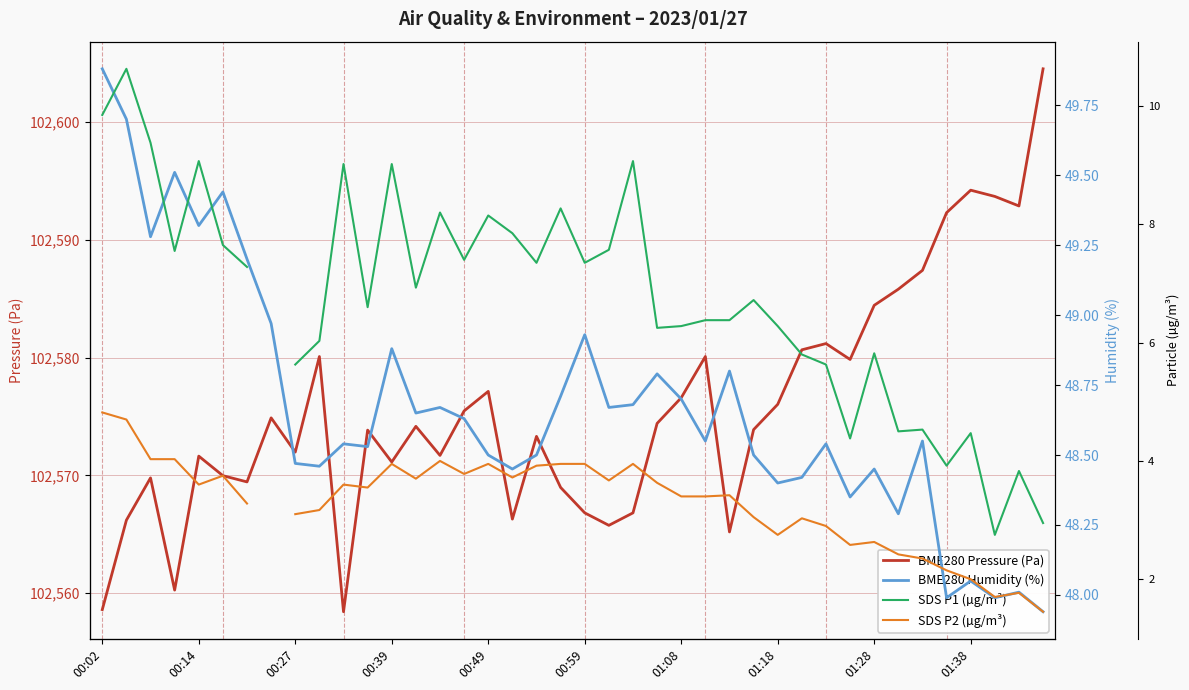

Does the chart display data point markers on the line(s)?

No